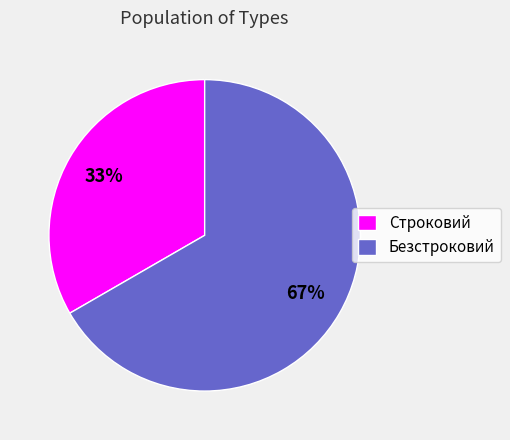

Is there any slice that represents more than half of the pie?

Yes